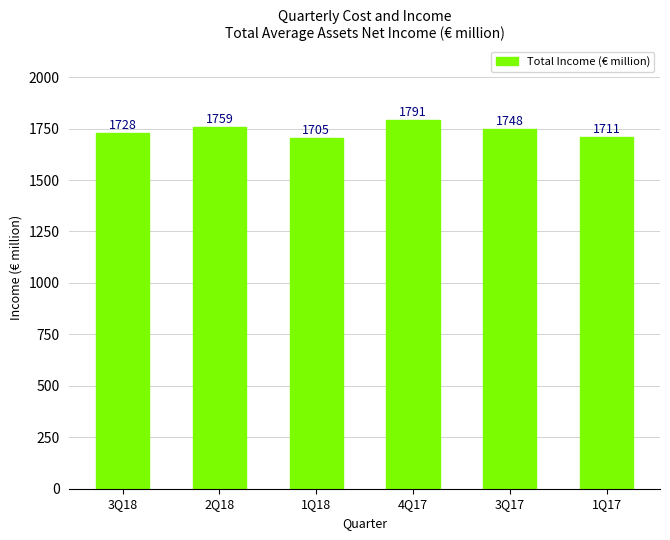

True or false: the data shows 1728 at 3Q18.

True